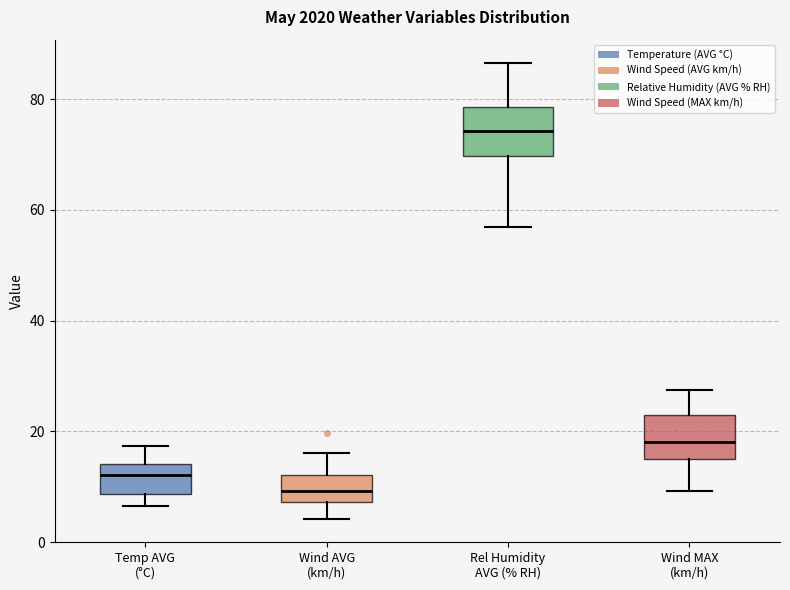

Reading left to right, transcribe this box plot: for each box, give where its median line is, the range the box spans, and where its two whiskers end, as read against the y-axis. The values are not printed on the chart, so give them approximately, as read against the axis.

Temp AVG (°C): median 12, box 8 to 14, whiskers 6 to 18
Wind AVG (km/h): median 10, box 8 to 12, whiskers 4 to 16
Rel Humidity AVG (% RH): median 74, box 70 to 78, whiskers 56 to 86
Wind MAX (km/h): median 18, box 14 to 22, whiskers 10 to 28